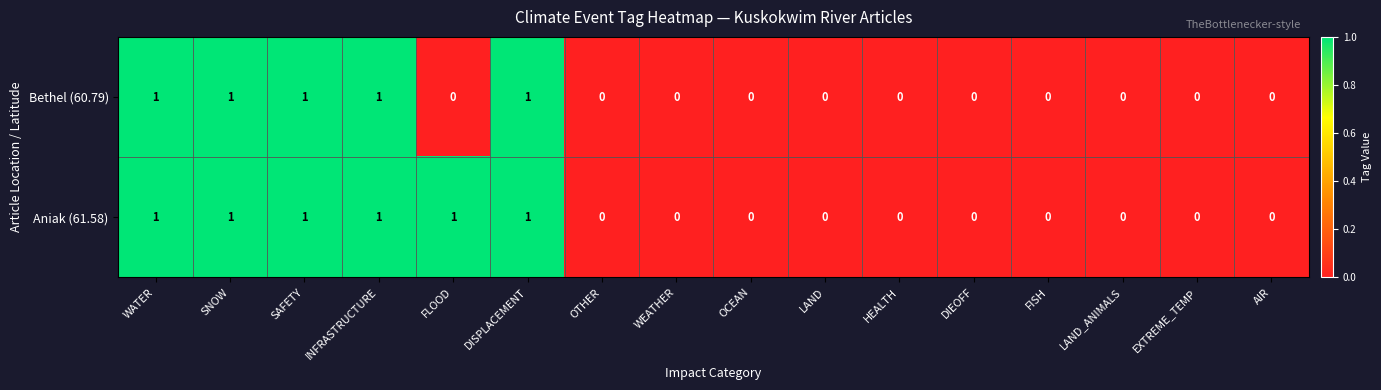

Which series changed the most between WATER and FLOOD?

Bethel (60.79)